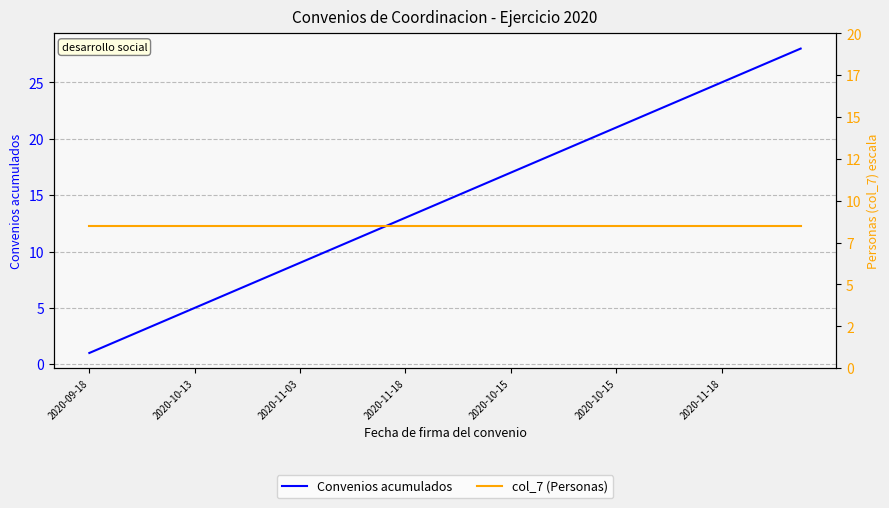

What are all the series names shown in the legend?

Convenios acumulados, col_7 (Personas)